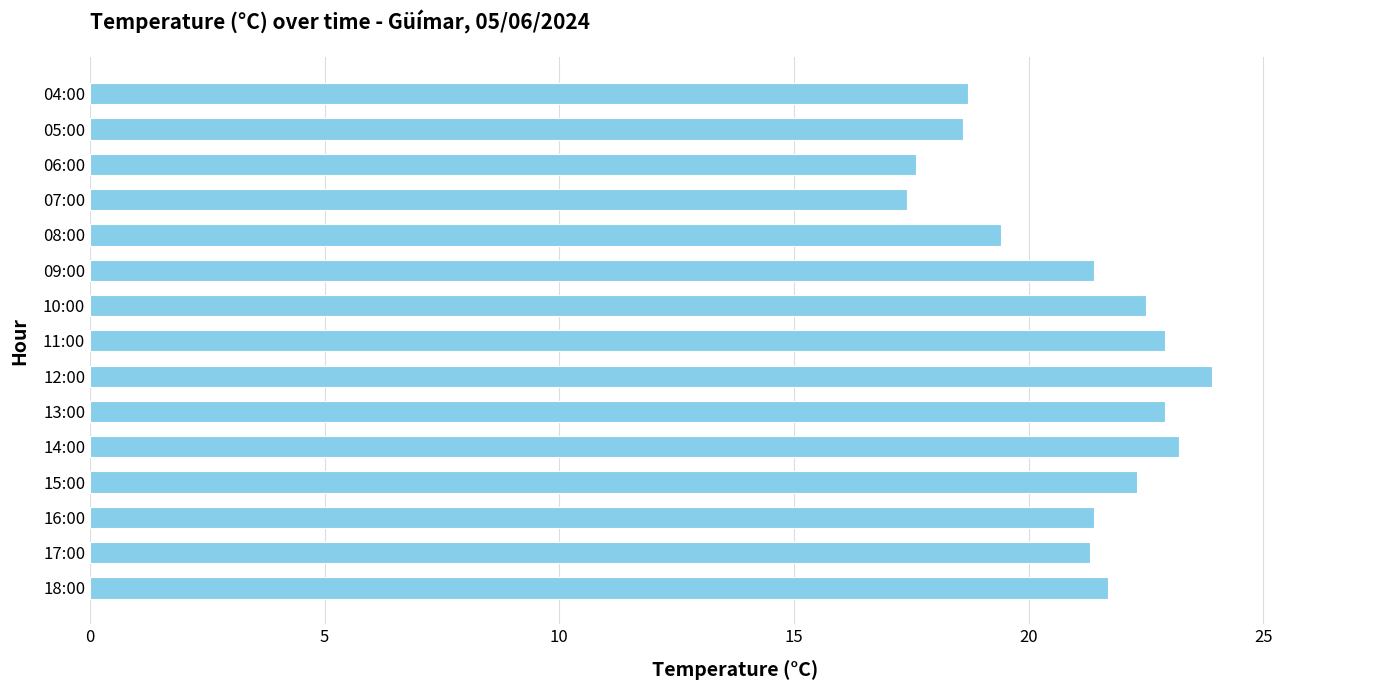

What is the minimum value shown in the chart?

17.4